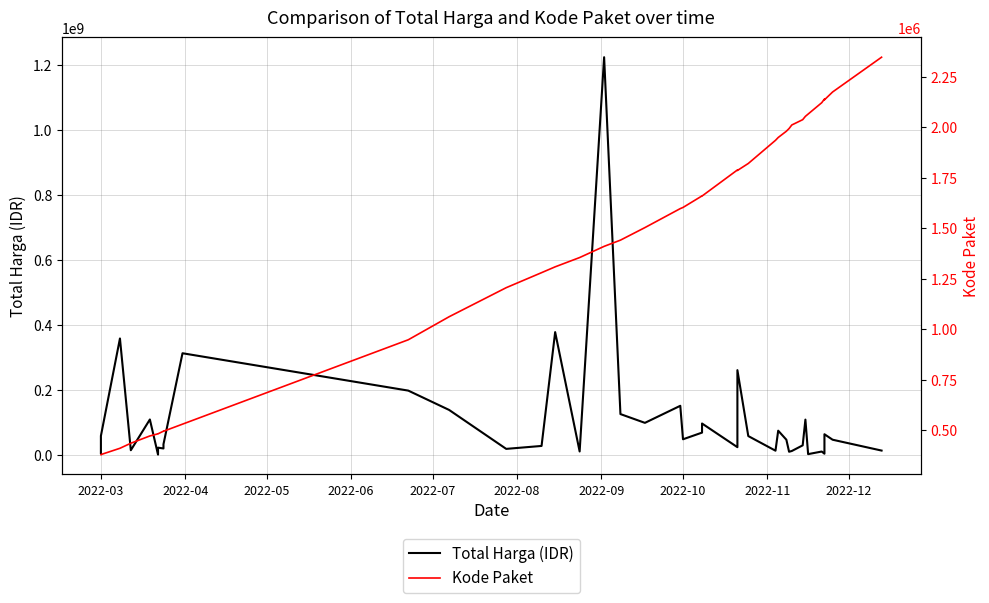

Rank the series by their maximum value, from lowest to highest.

Kode Paket, Total Harga (IDR)